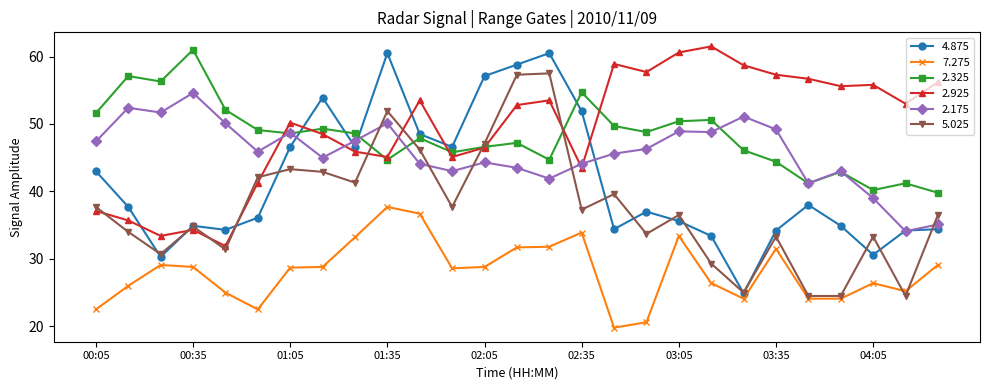

What is the value of the 2.325 point at the 13th from the left?

46.6